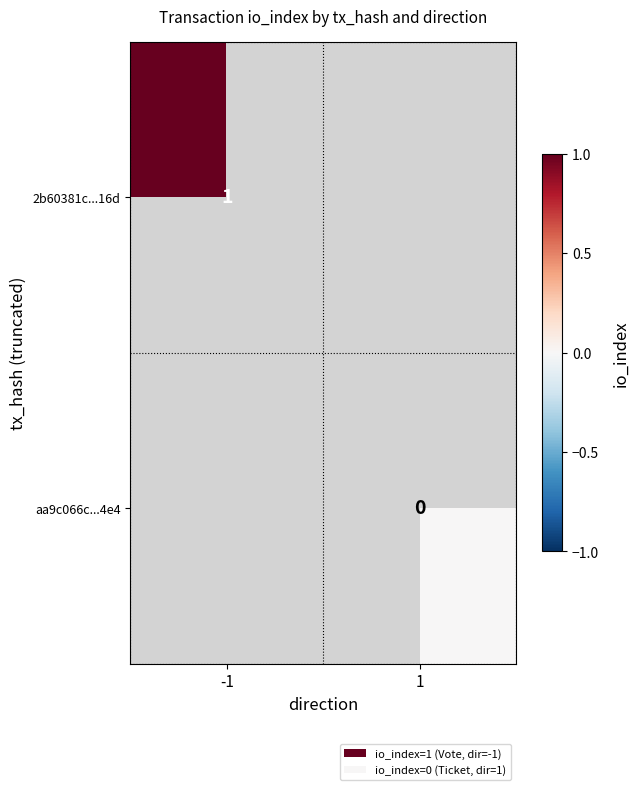

List the labels in order of aa9c066c...4e4 value, largest first.

-1, 1